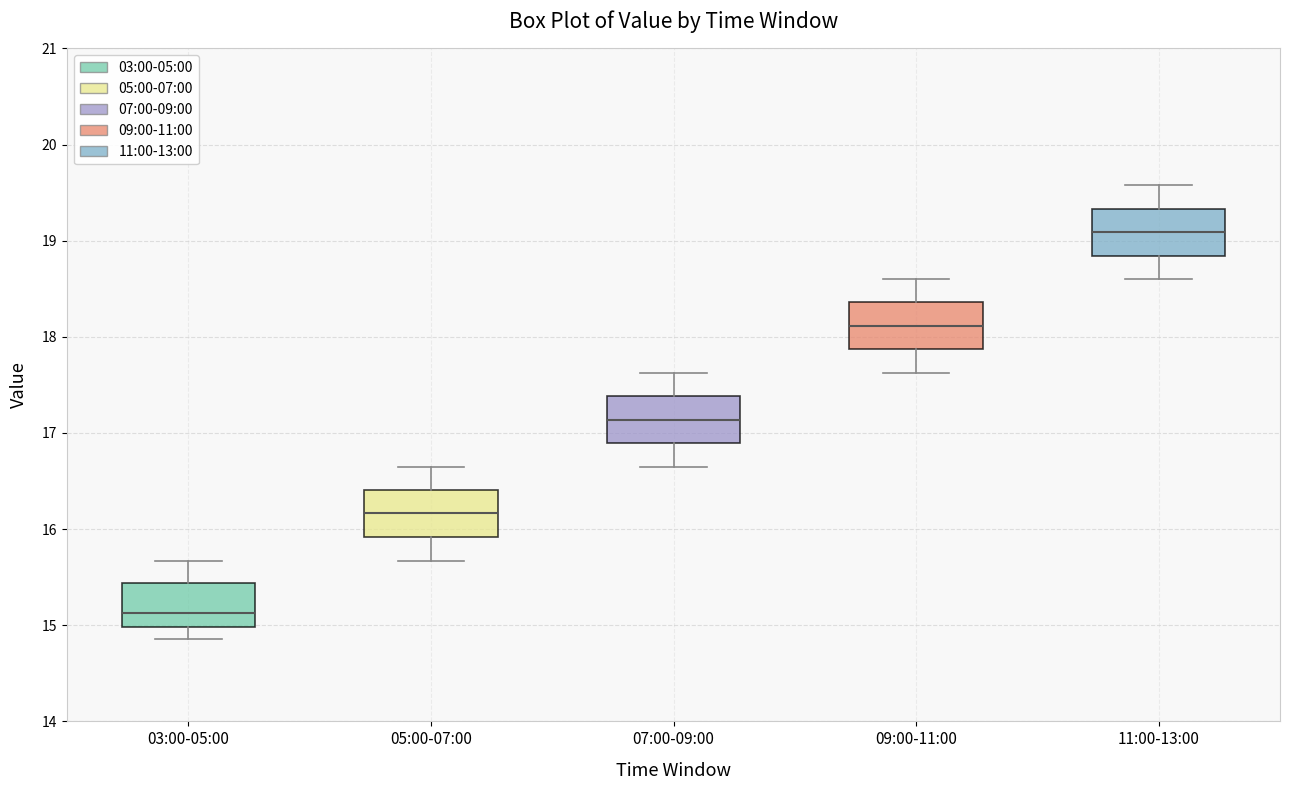

Where does the lower whisker of the box for 07:00-09:00 end on the y-axis? The values are not printed on the chart, so give them approximately, as read against the axis.

16.7